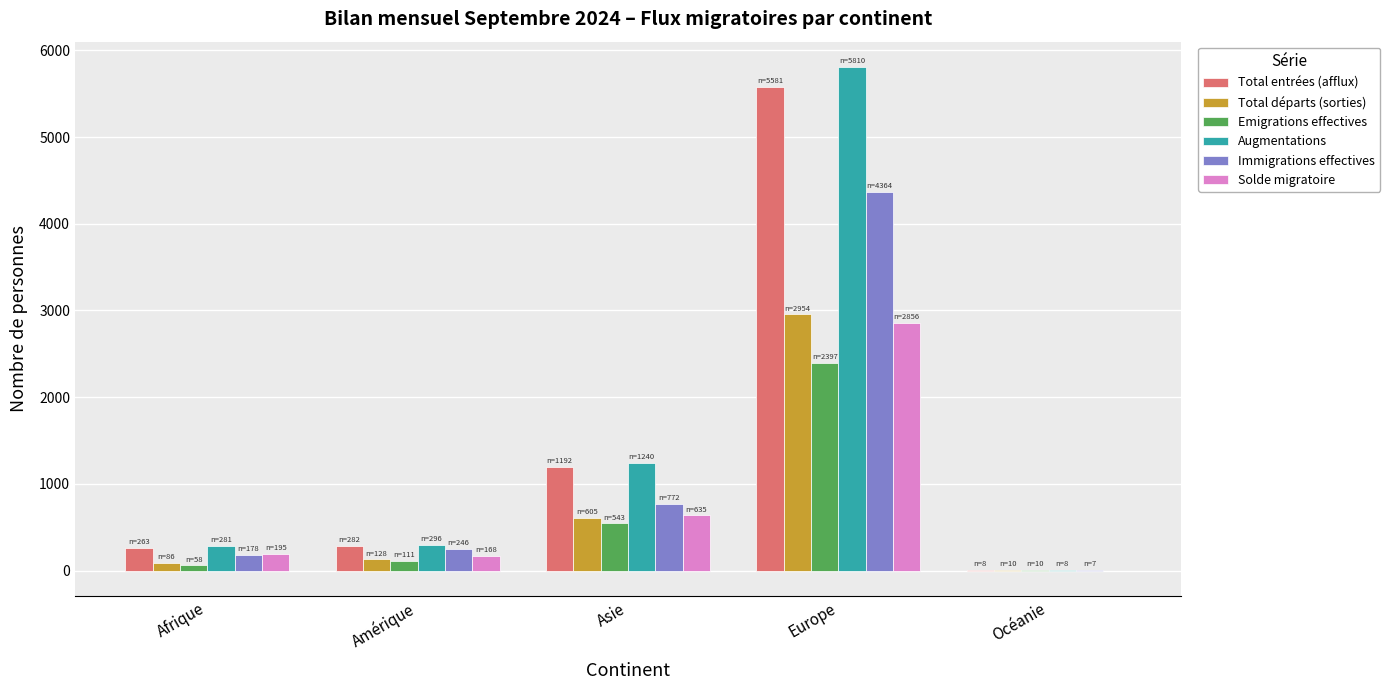

What is the average value of the Immigrations effectives series?

1113